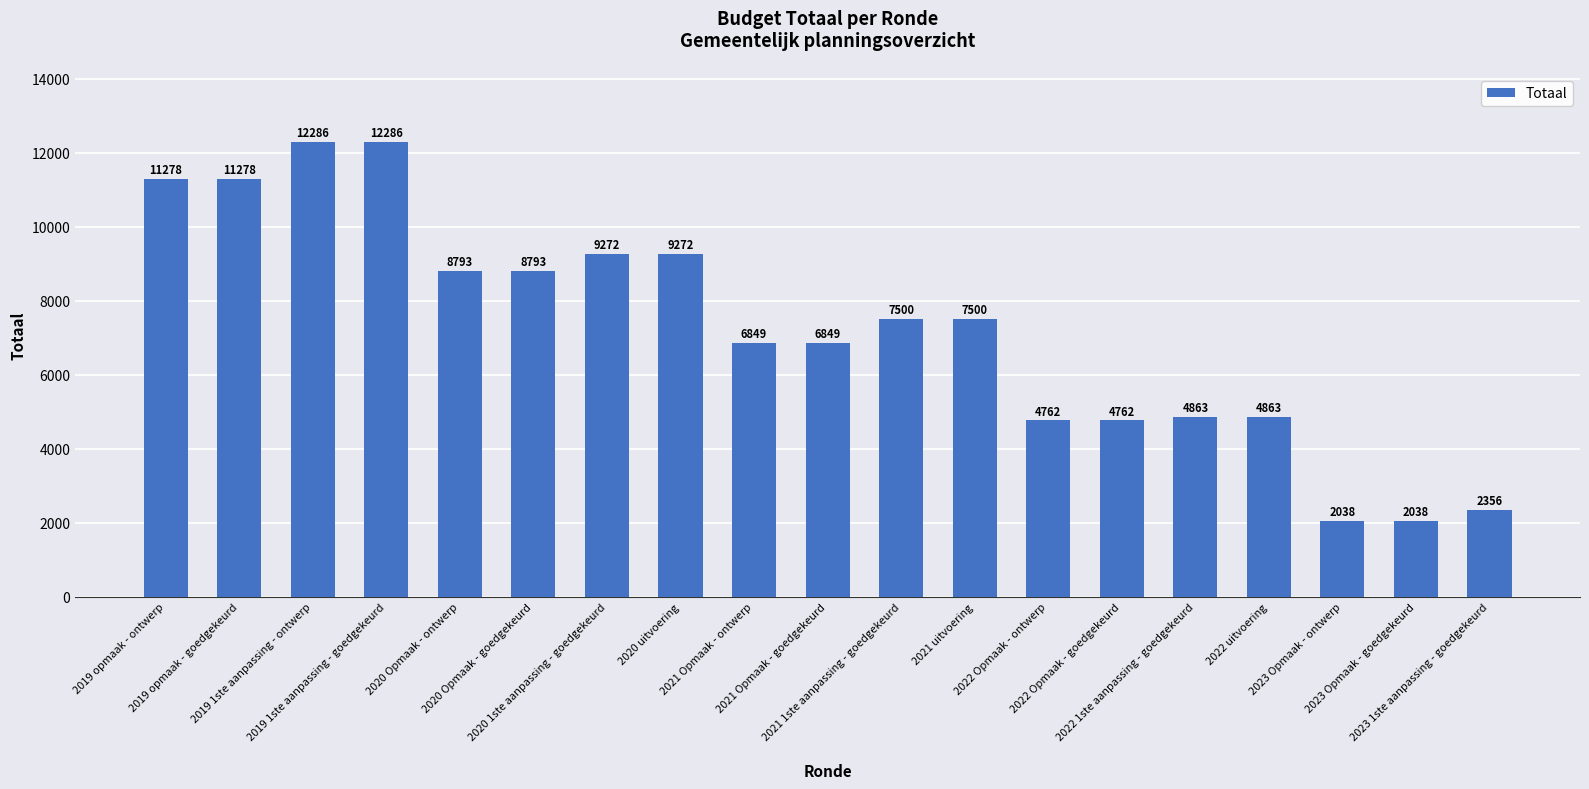

What value does the data have at 2019 1ste aanpassing - ontwerp?

12286